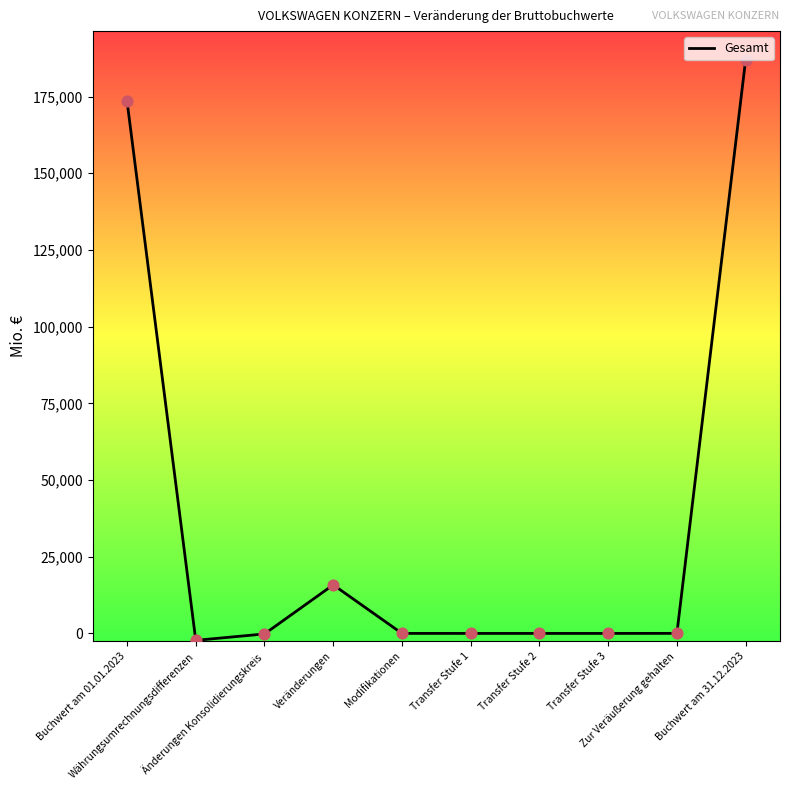

What is the change in value from Änderungen Konsolidierungskreis to Veränderungen?

+16001